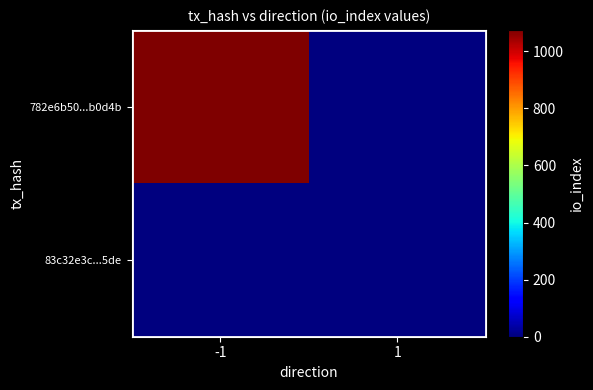

What is the greatest value displayed?

1075